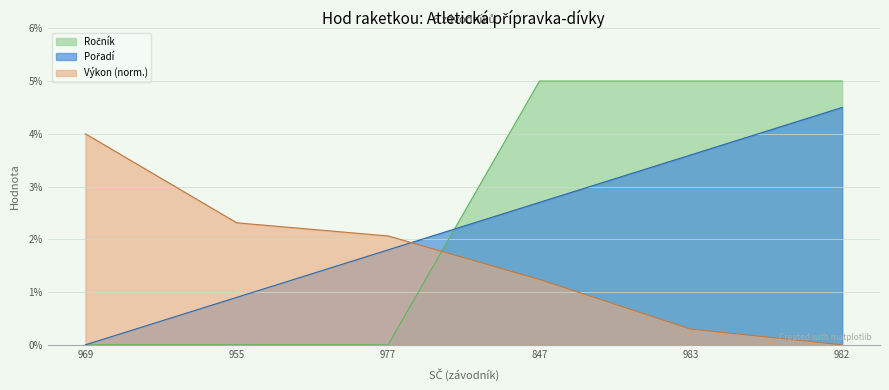

Rank the series by their average value, from highest to lowest.

Ročník, Pořadí